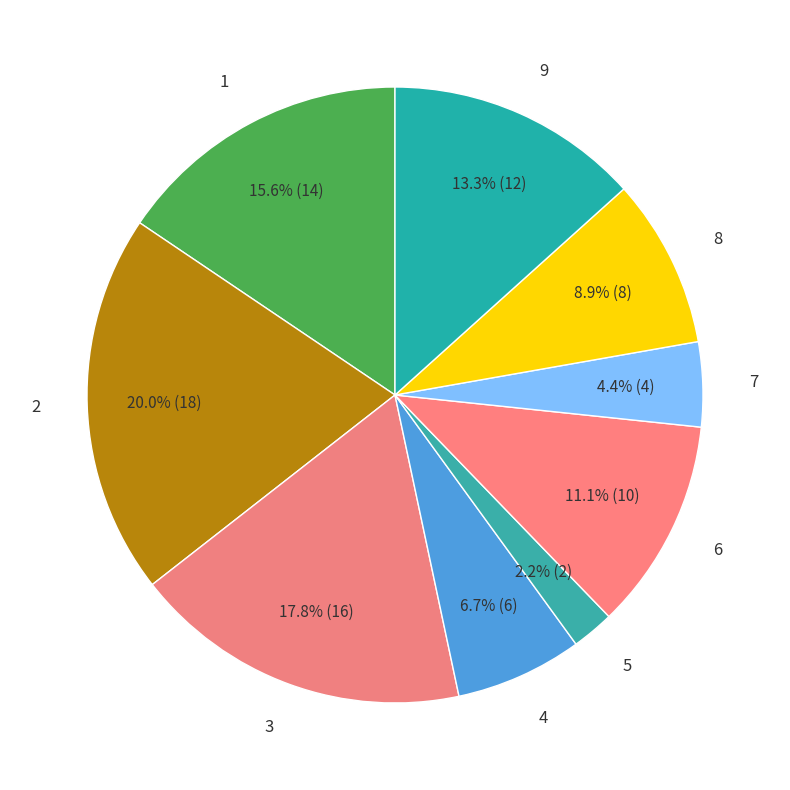

Is it true that 9 is 20% of the pie?

False